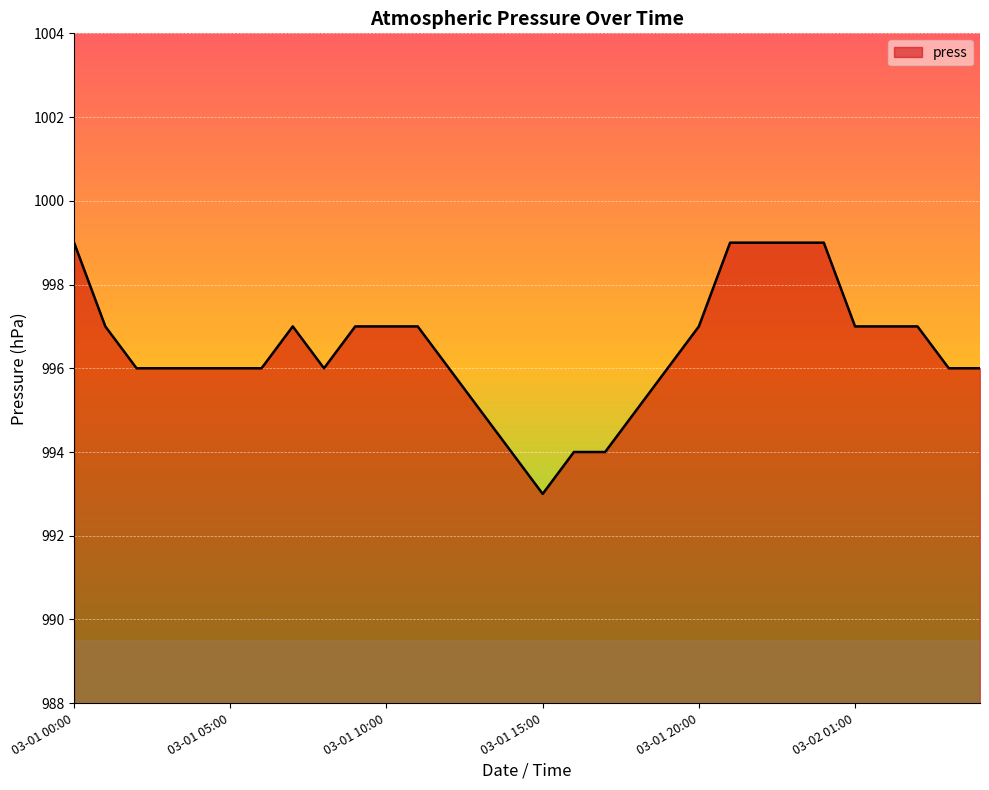

What is the difference between the maximum and minimum values?

6